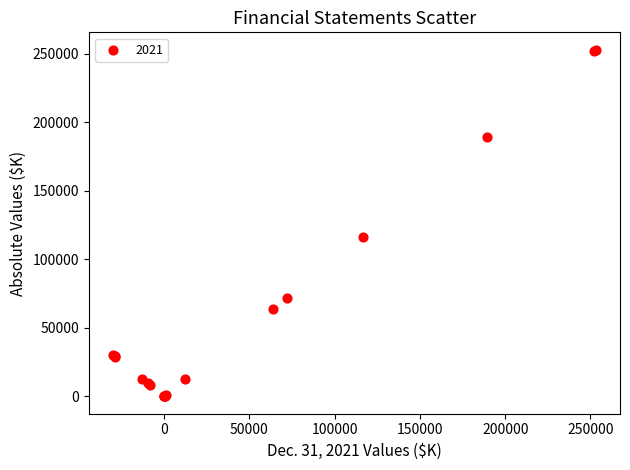

What Y value in the scatter plot is closest to 126577?

116294